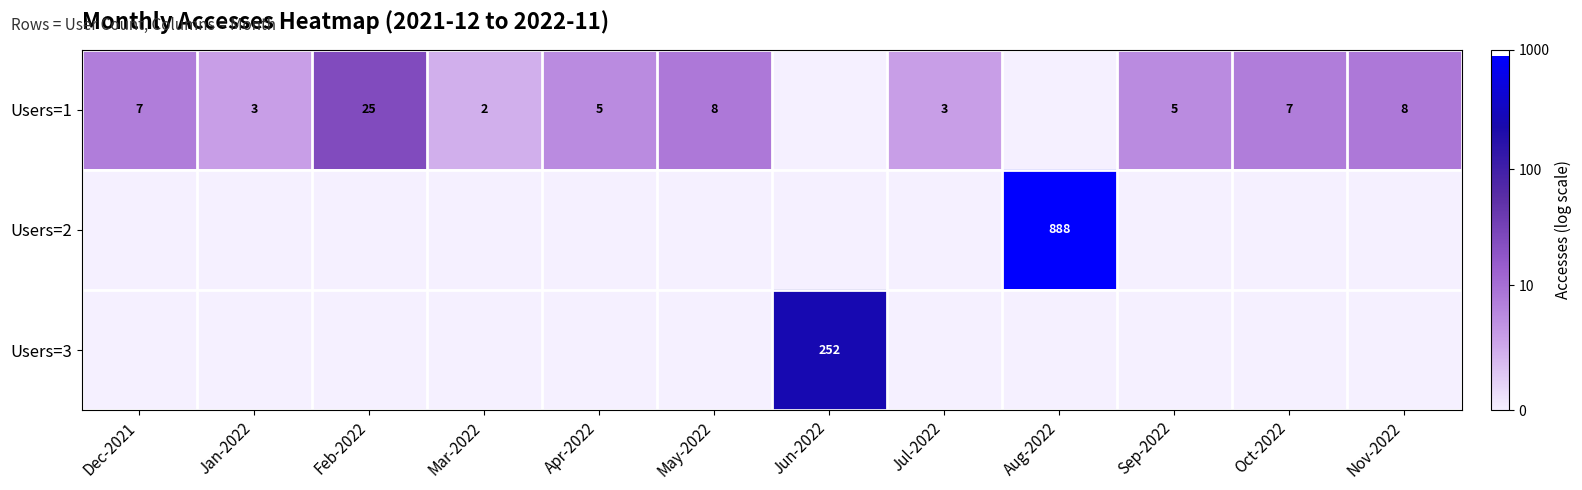

The Users=1 series shows 7 at Oct-2022. True or false?

True